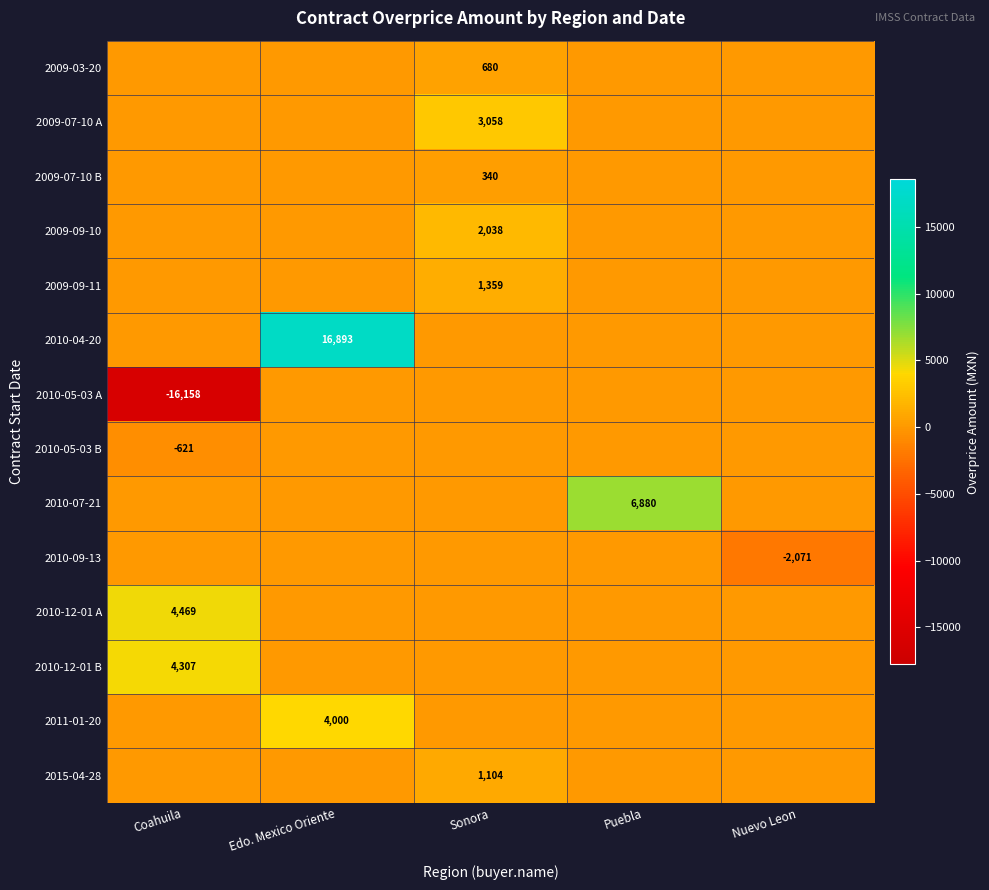

True or false: 2010-09-13 has a value of -2071 at Nuevo Leon.

True